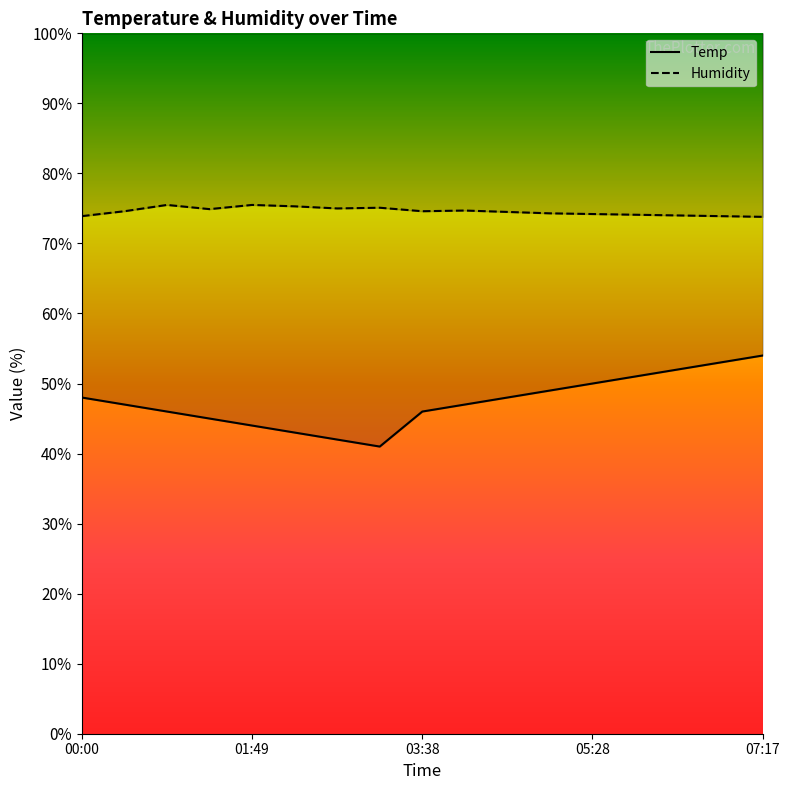

Reading left to right, extract all data points from this chart.

Temp: 48.0	47.0	46.0	45.0	44.0	43.0	42.0	41.0	46.0	47.0	48.0	49.0	50.0	51.0	52.0	53.0	54.0
Humidity: 73.9	74.6	75.5	74.9	75.5	75.3	75.0	75.1	74.6	74.7	74.5	74.3	74.2	74.1	74.0	73.9	73.8